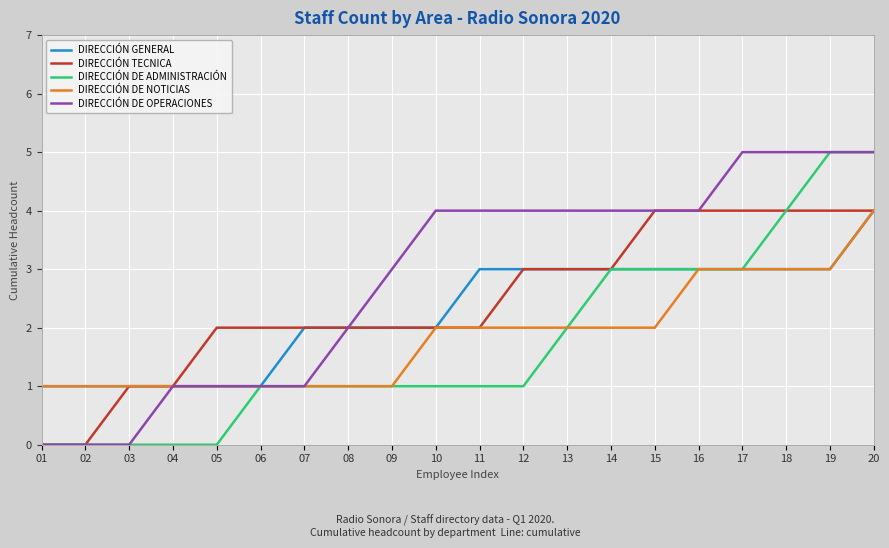

The DIRECCIÓN DE ADMINISTRACIÓN series shows -2 at 02. True or false?

False